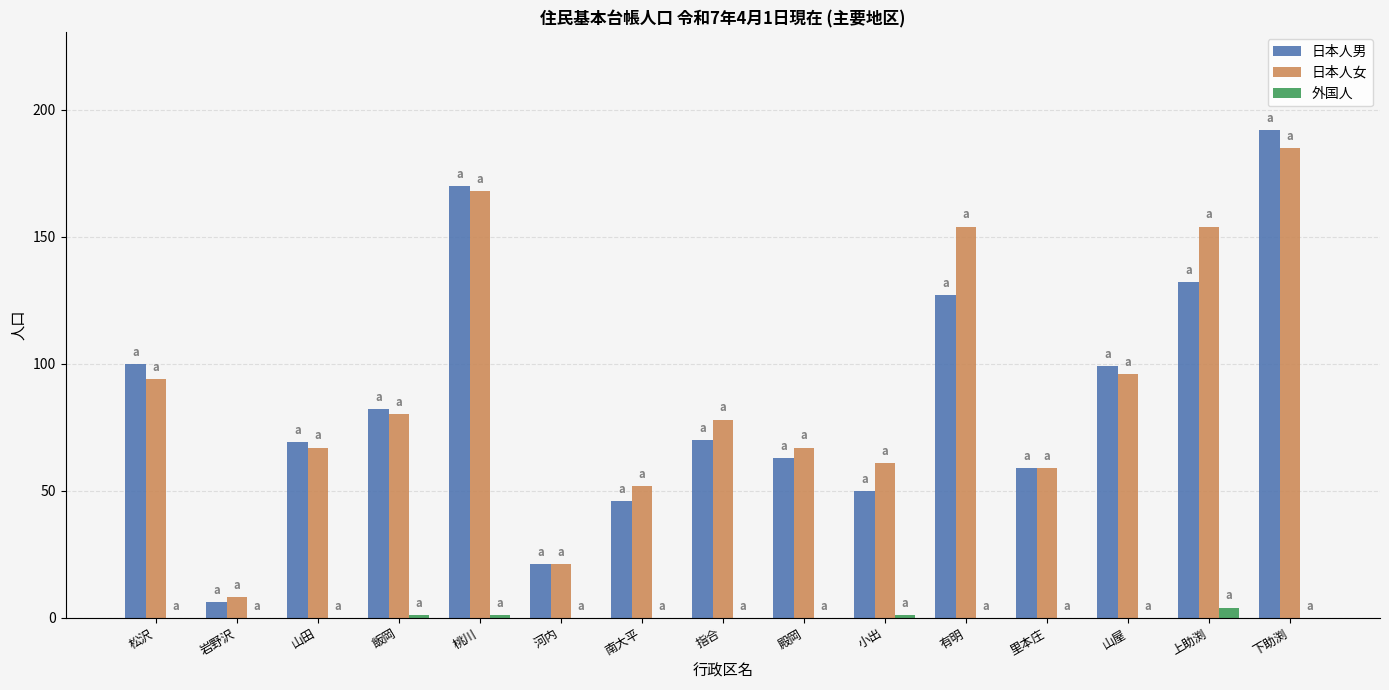

Does the chart contain stacked bars?

No